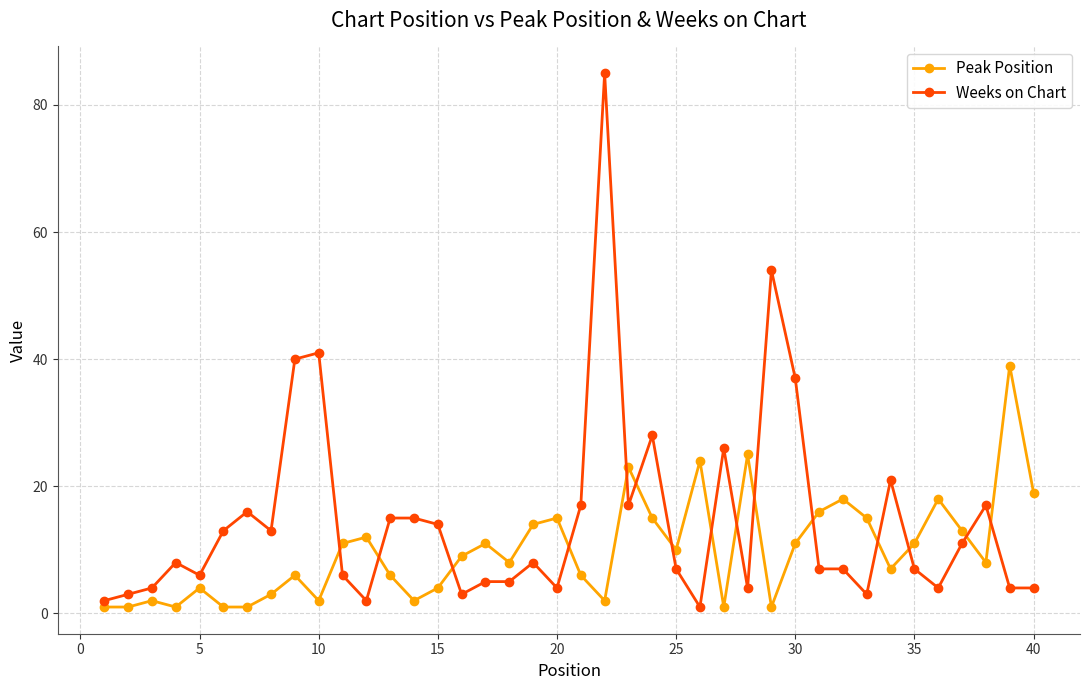

Reading left to right, what are all the values shown in this chart?

Peak Position: 1	1	2	1	4	1	1	3	6	2	11	12	6	2	4	9	11	8	14	15	6	2	23	15	10	24	1	25	1	11	16	18	15	7	11	18	13	8	39	19
Weeks on Chart: 2	3	4	8	6	13	16	13	40	41	6	2	15	15	14	3	5	5	8	4	17	85	17	28	7	1	26	4	54	37	7	7	3	21	7	4	11	17	4	4